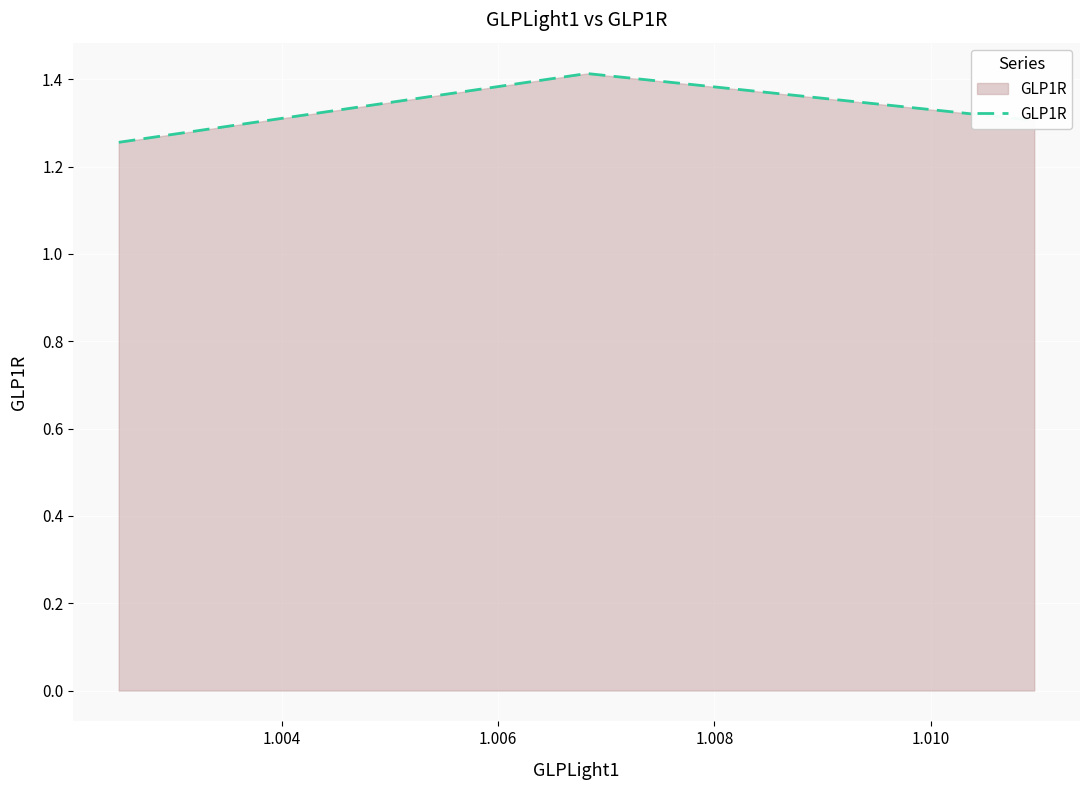

What is the difference between the maximum and minimum values?

0.2